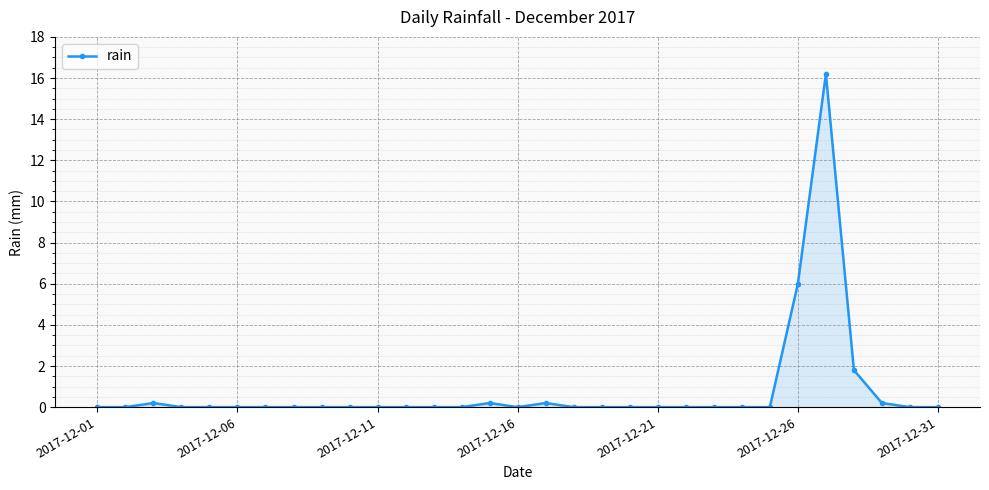

True or false: there are more than 1 points higher than both neighbors.

True